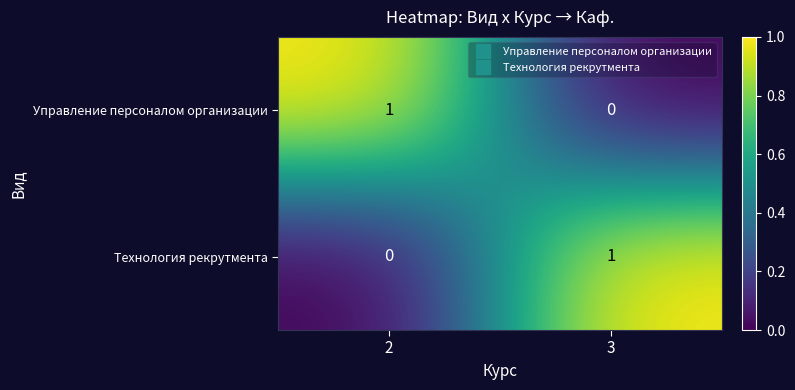

Rank the categories by Управление персоналом организации value from highest to lowest.

2, 3